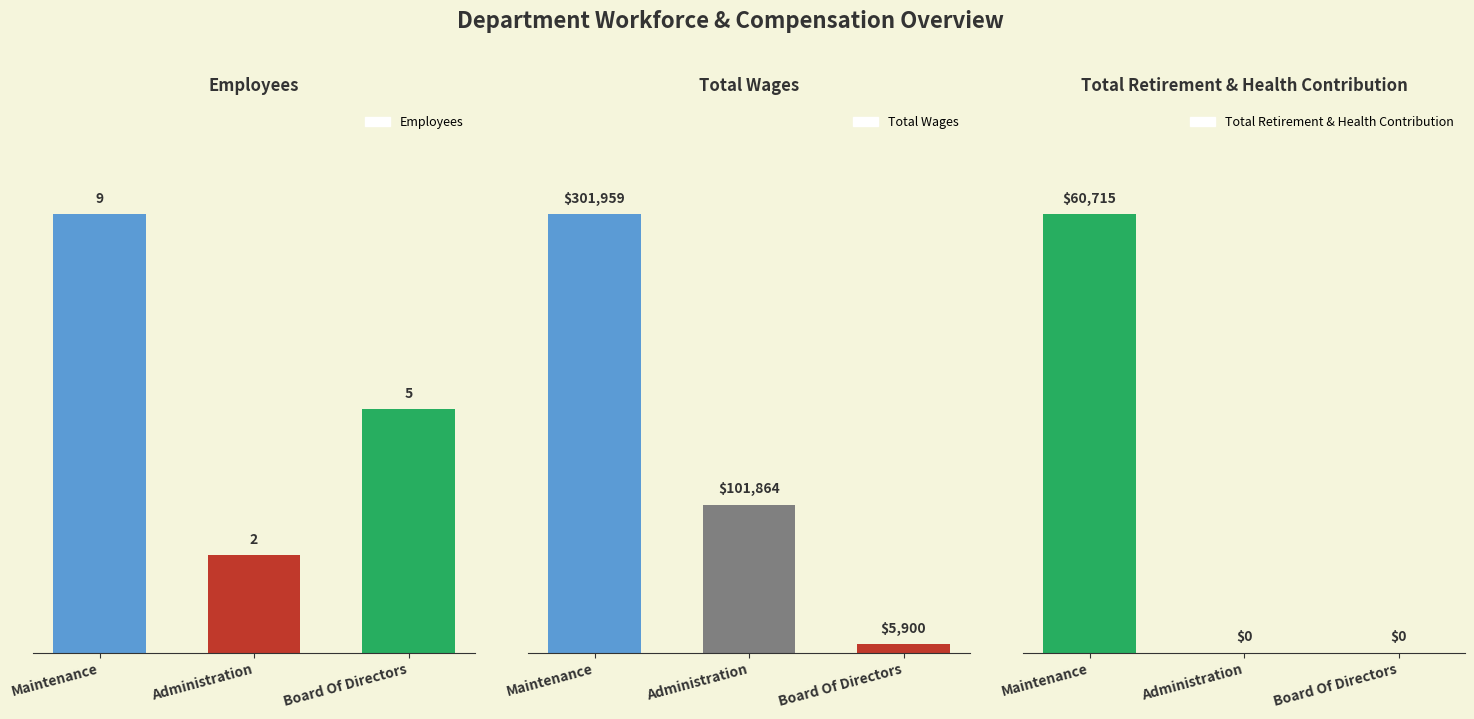

True or false: Total Retirement & Health Contribution has a value of 28363 at Maintenance.

False